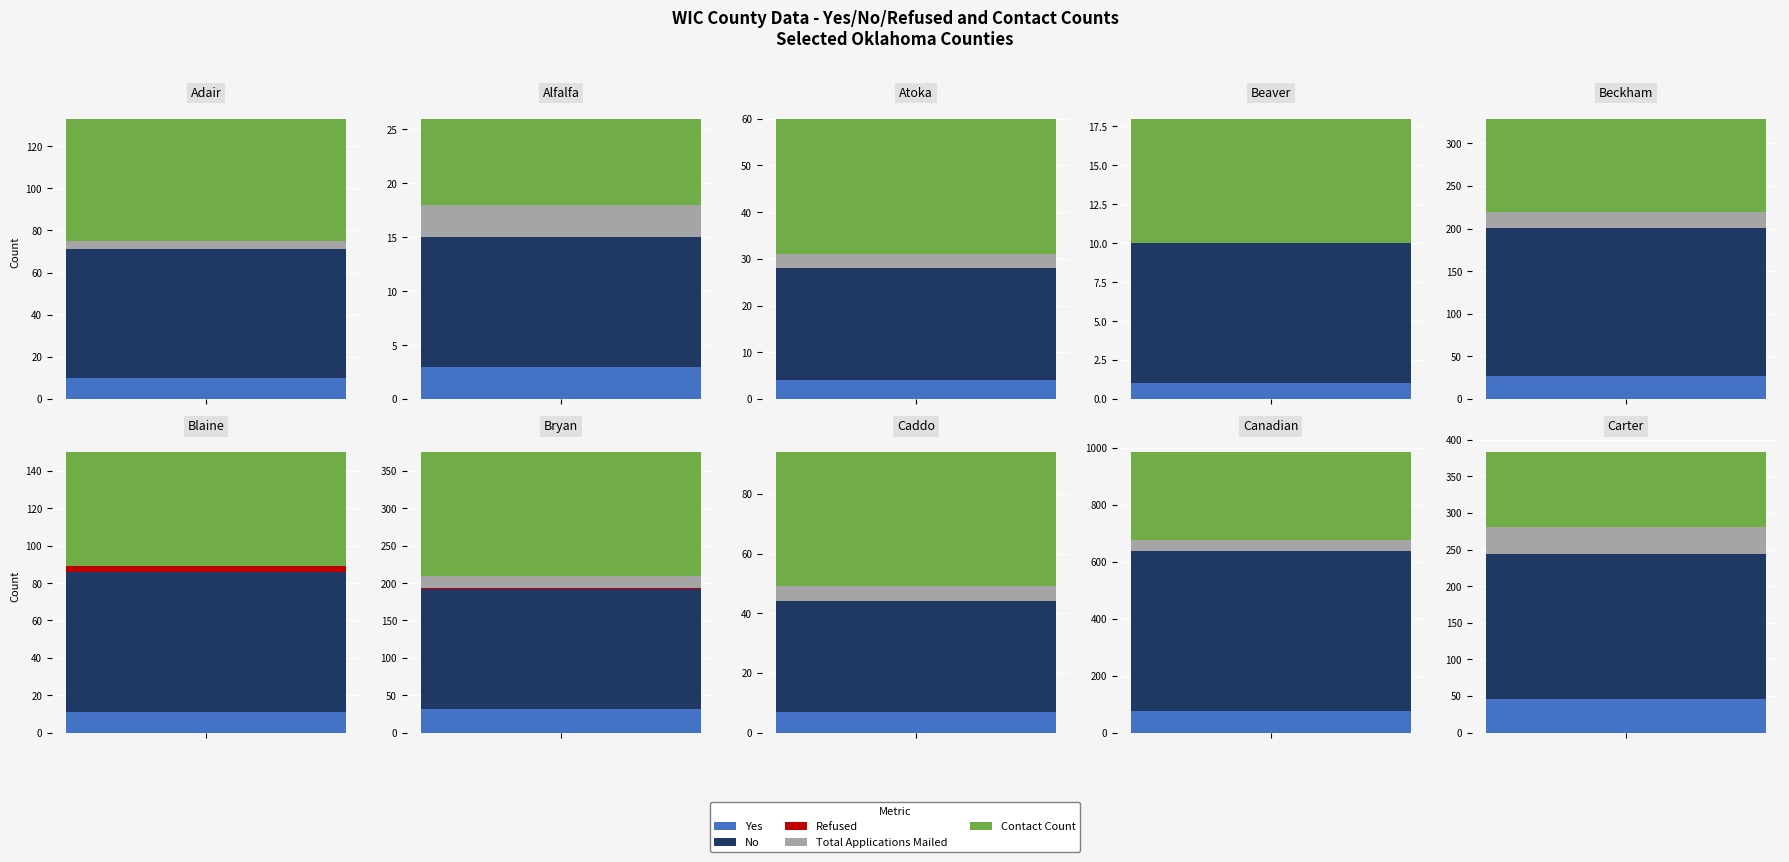

Which series changed the most between 1 and 2?

Contact Count